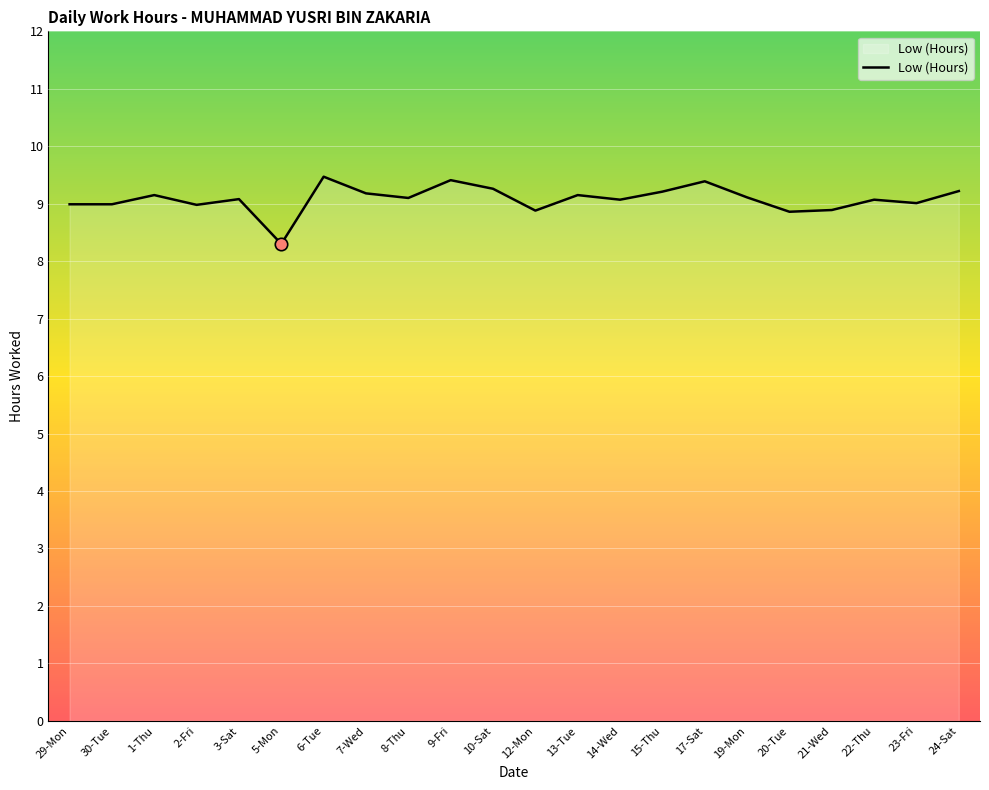

Approximately how many times larger is the value at 10-Sat compared to 3-Sat?

1.0